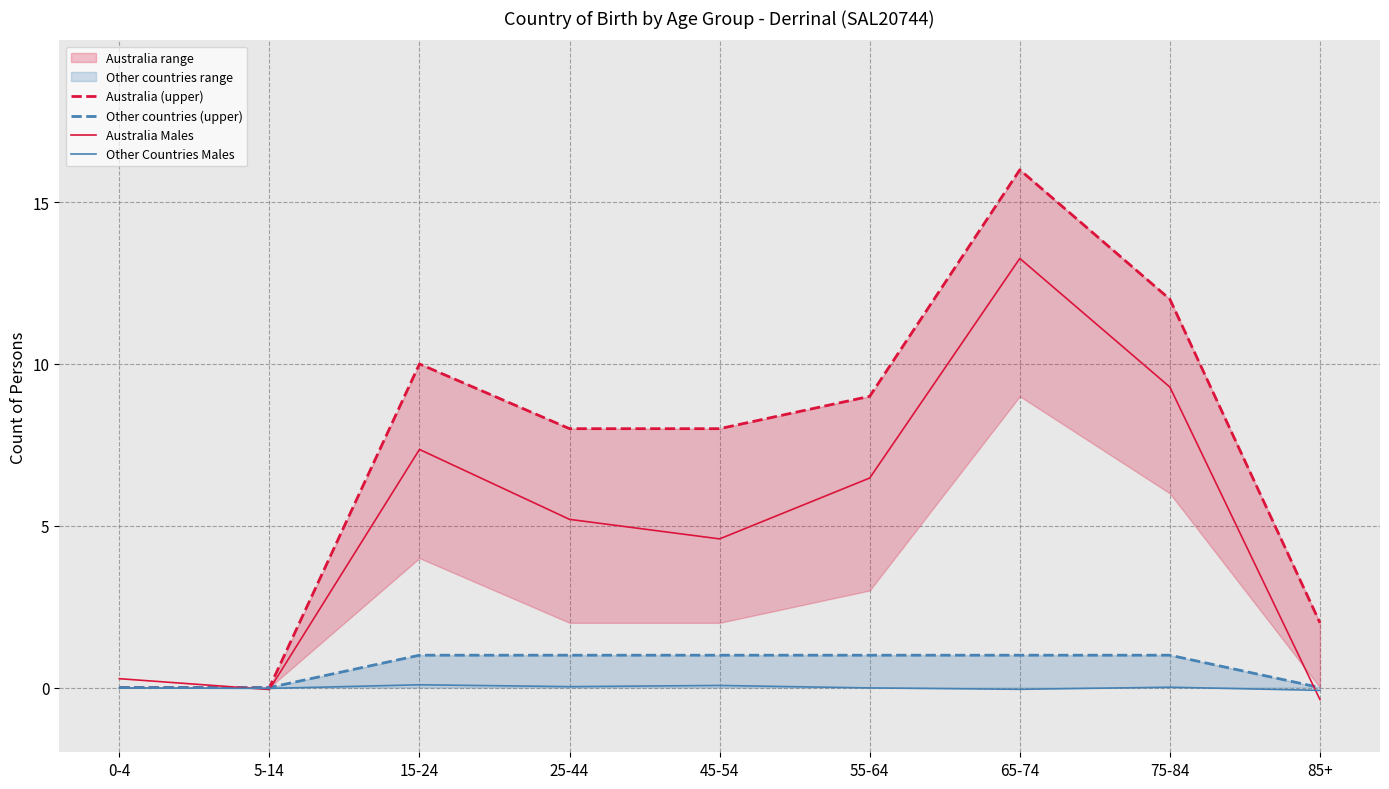

True or false: Australia Males has a value of 10.3 at 55-64.

False